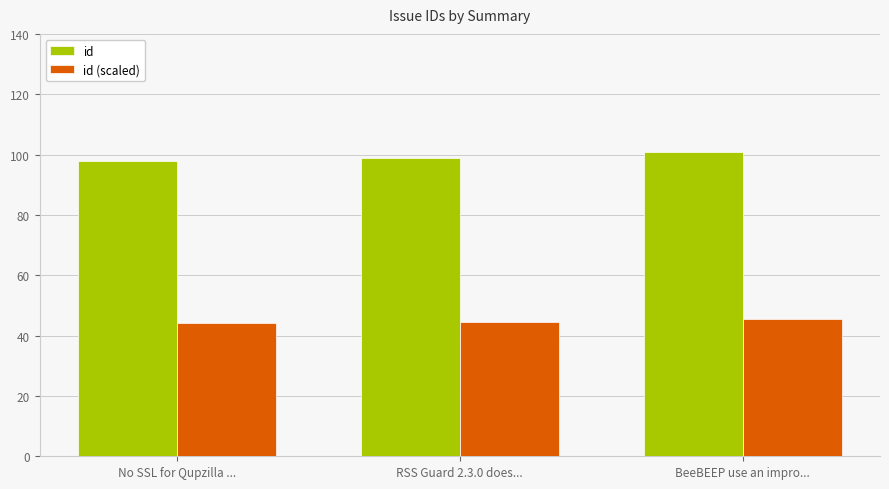

What value does the id (scaled) series have at No SSL for Qupzilla ...?

44.1